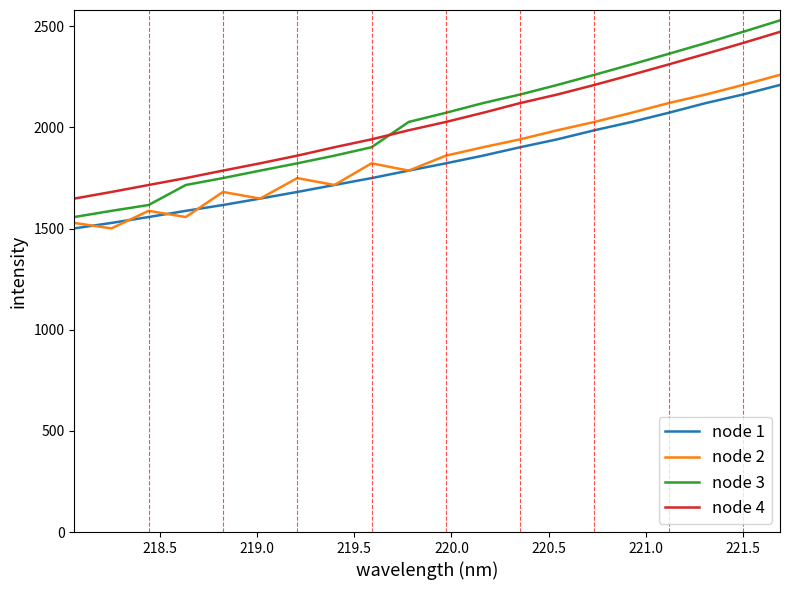

True or false: node 4 and node 3 intersect in this chart.

True